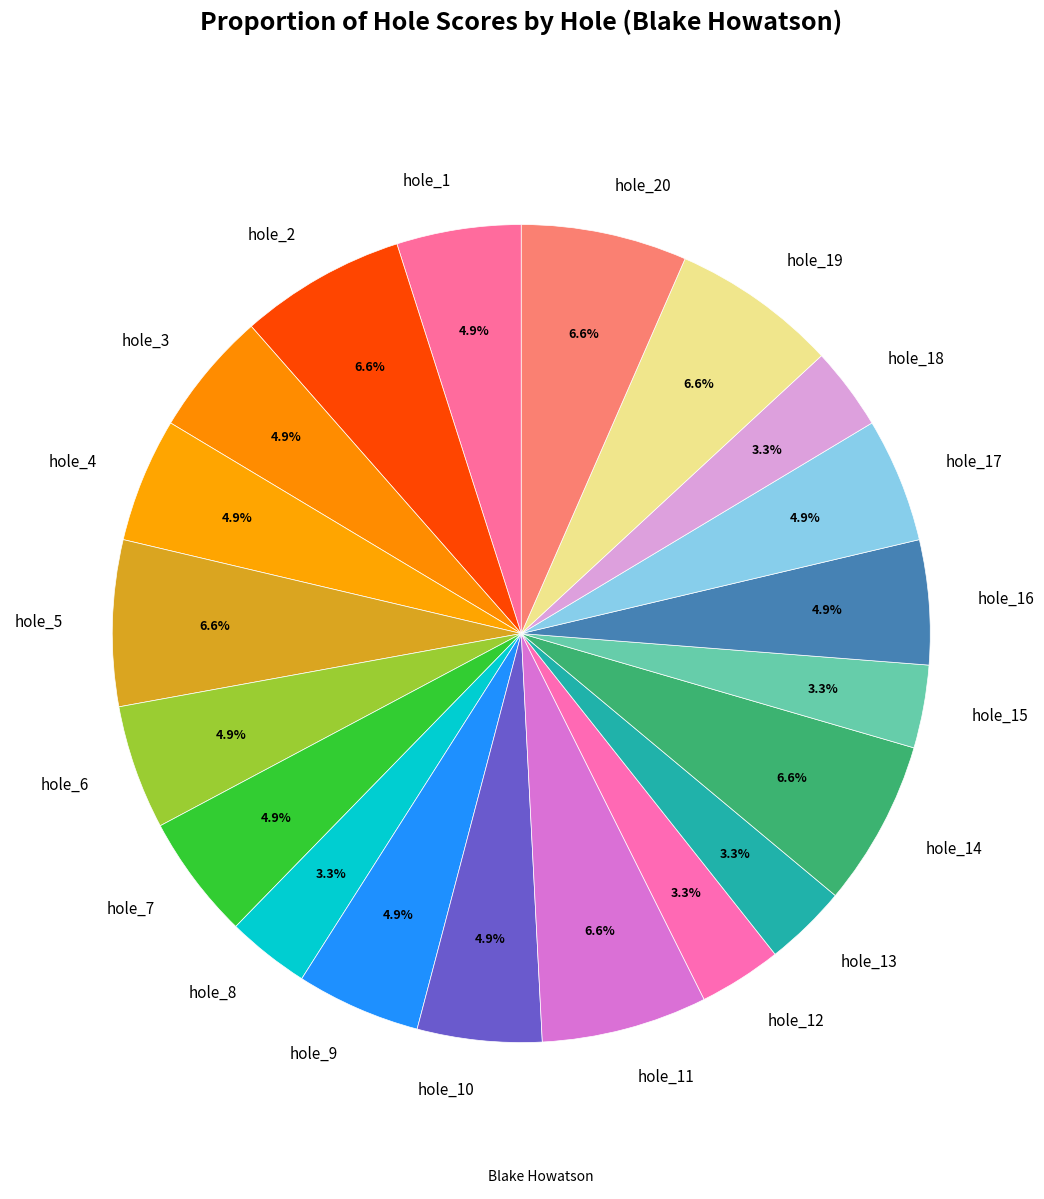

To the nearest percent, what percentage of the pie is hole_7?

5%